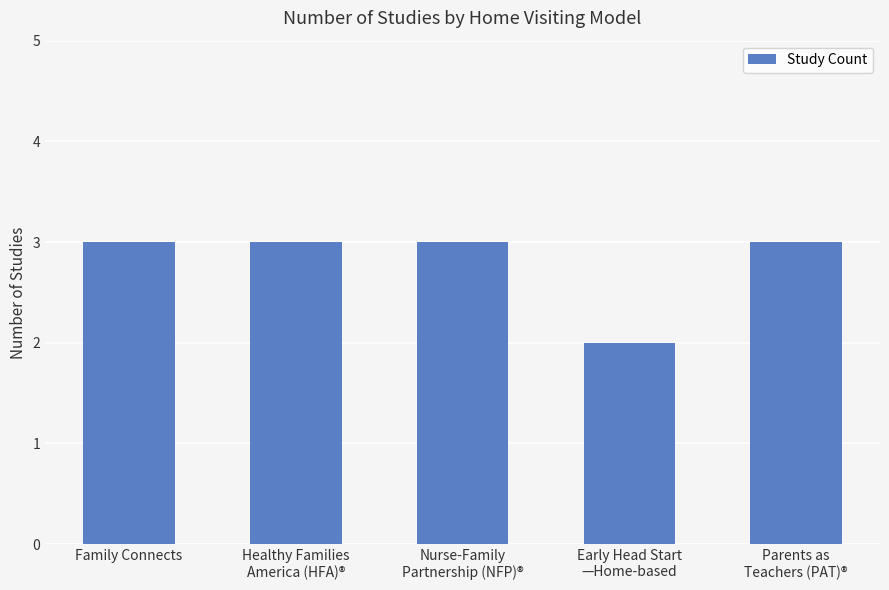

Is it true that the value at Family Connects is 3?

True